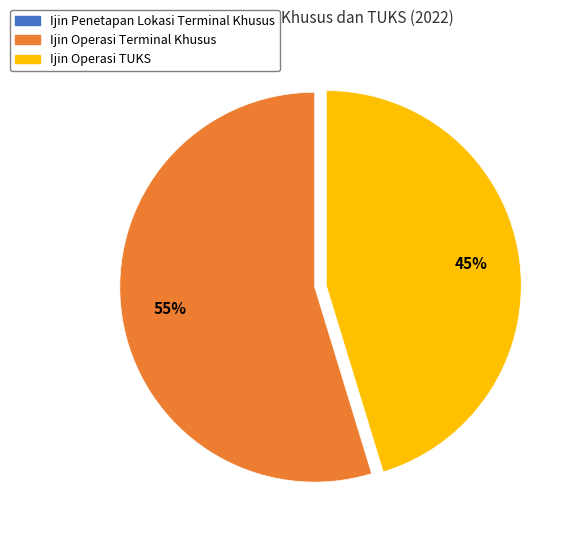

Is there a majority slice in this chart?

Yes